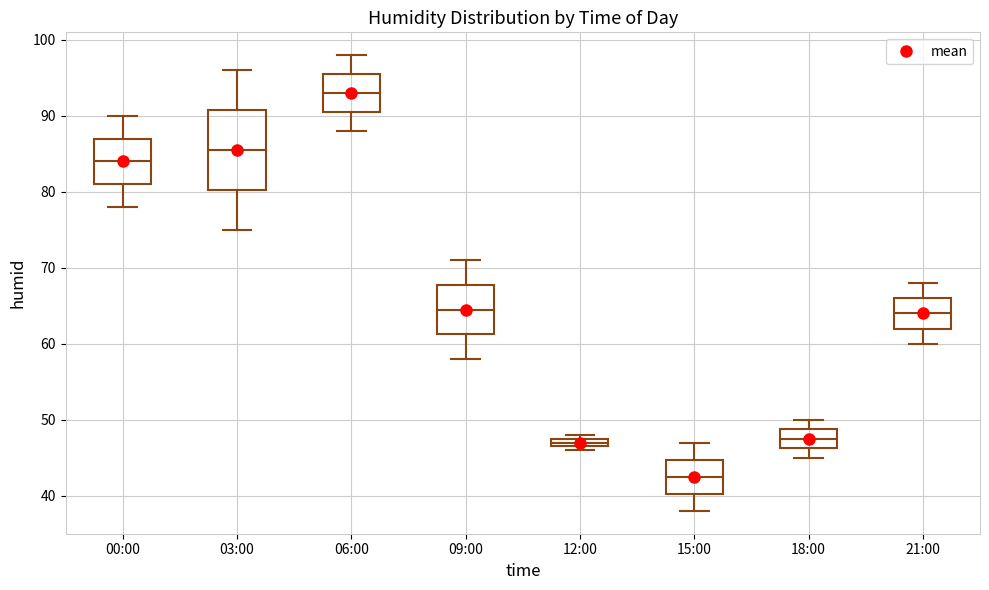

Where does the median line of the box for 06:00 sit on the y-axis? The values are not printed on the chart, so give them approximately, as read against the axis.

93